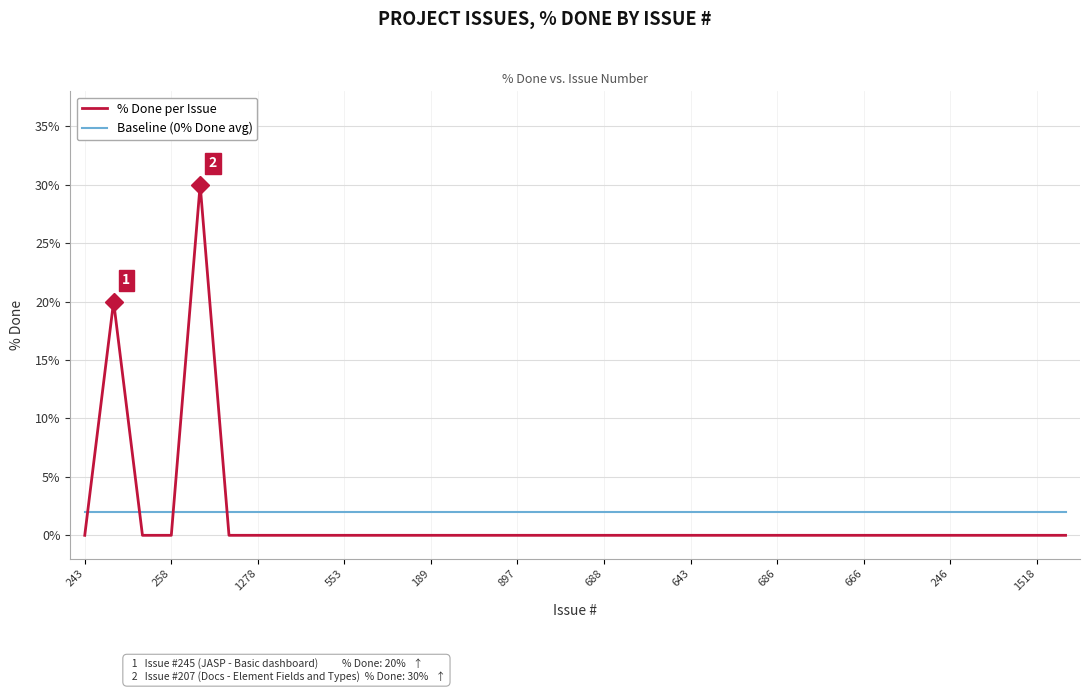

List the series in order of their overall mean, lowest first.

% Done per Issue, Baseline (0% Done avg)